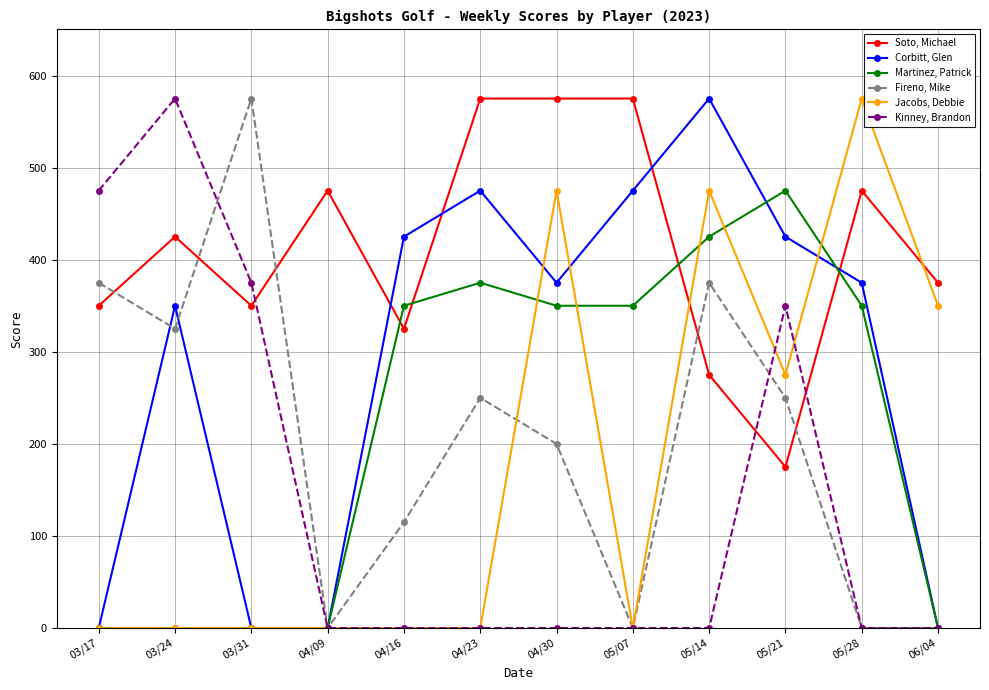

Is it true that Martinez, Patrick equals 0 at 03/24?

True